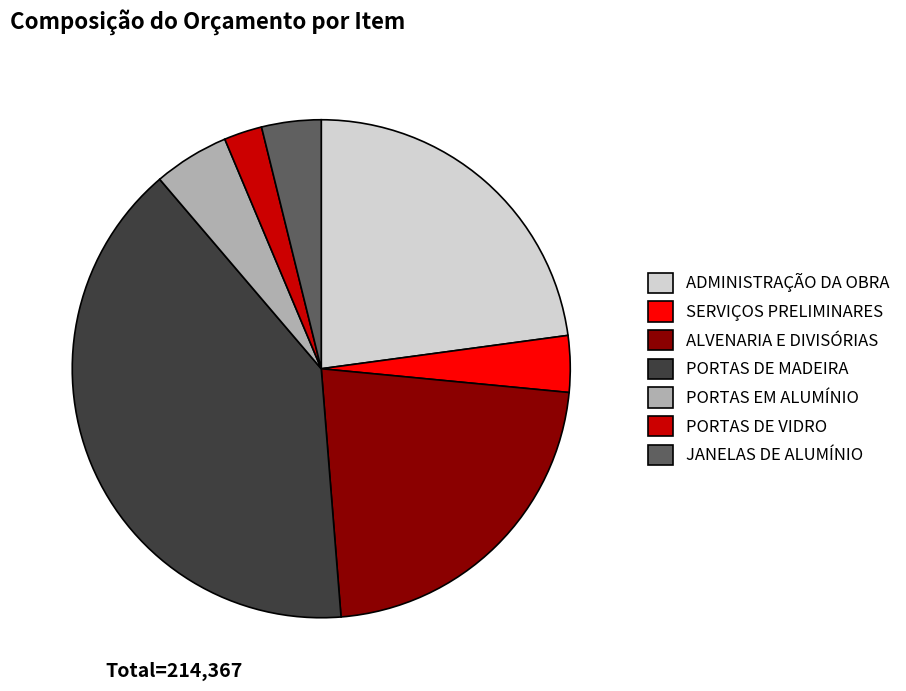

Which slice is the smallest?

PORTAS DE VIDRO